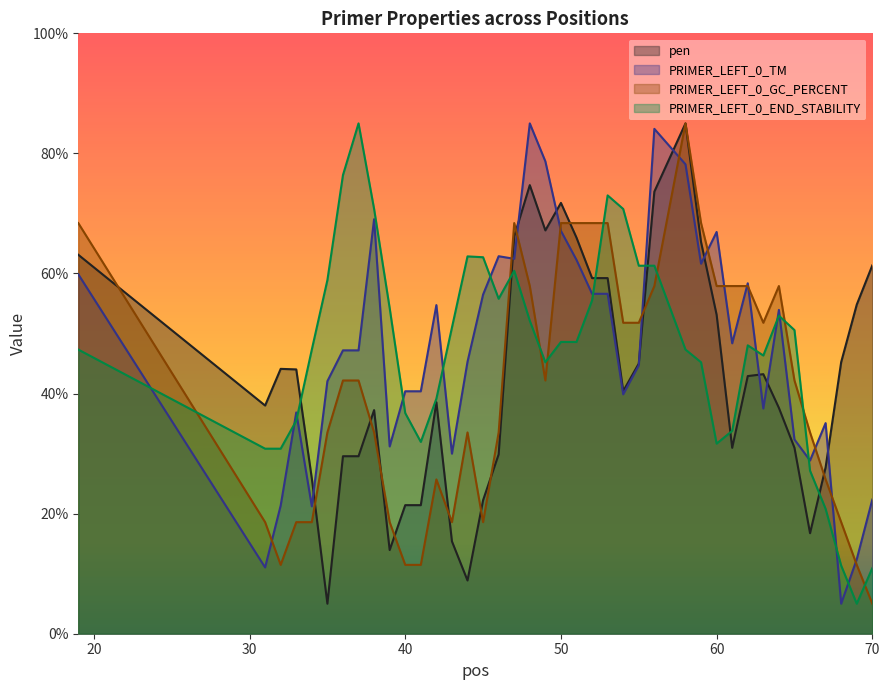

What is the spread (max minus min) of values at 60?

35.2